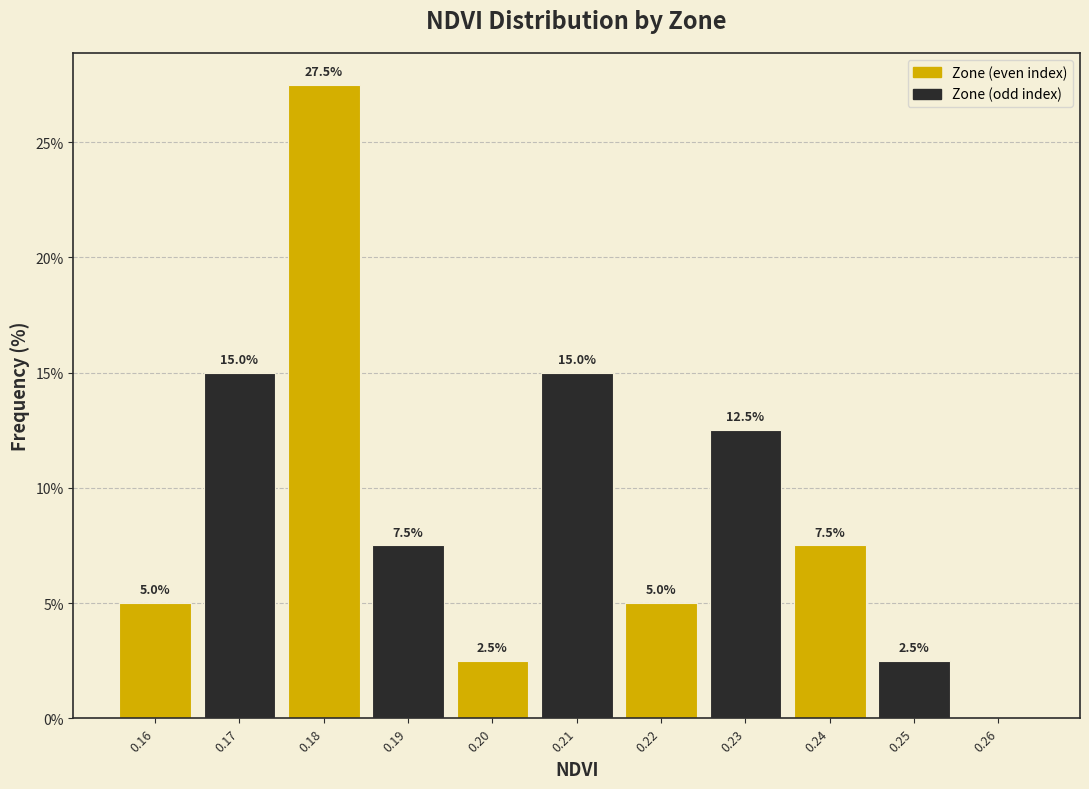

Which range on the x-axis has the tallest bar?

0.175 to 0.185